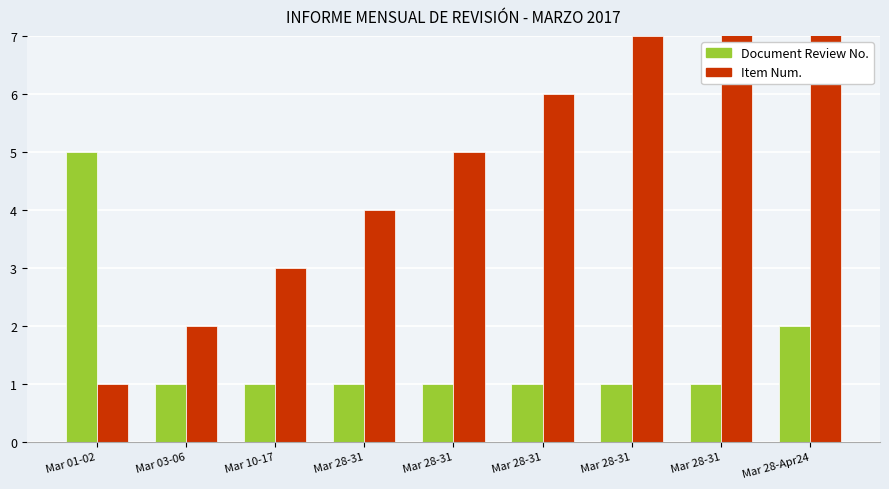

Which series has the largest range (max minus min)?

Item Num.